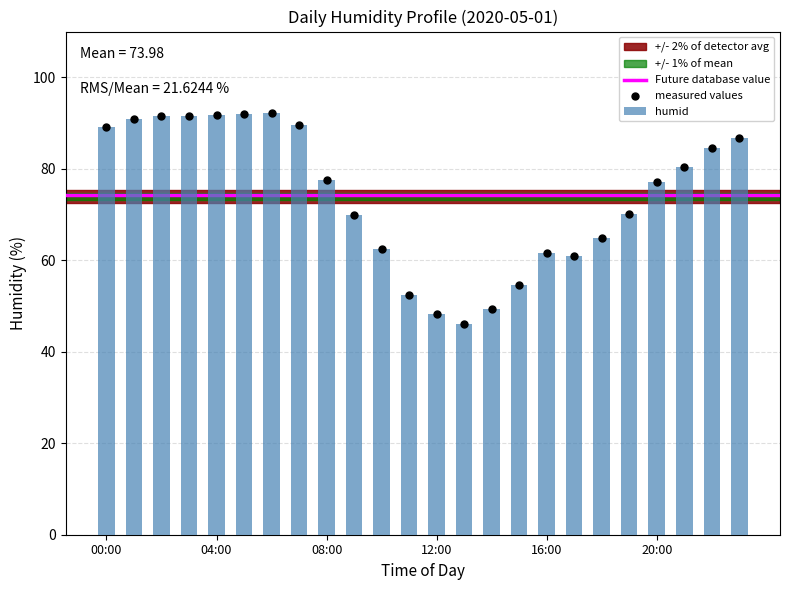

What is the average value of the humid series?

74.0